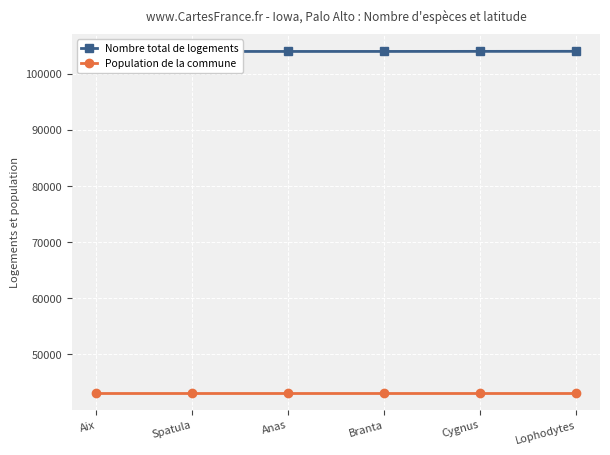

Which series has the largest range (max minus min)?

Nombre total de logements